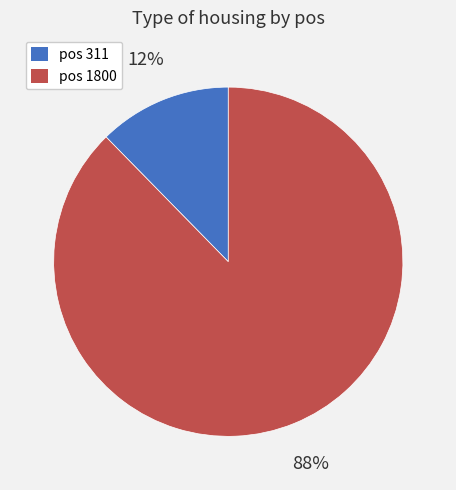

Rank the categories by value from lowest to highest.

pos 311, pos 1800